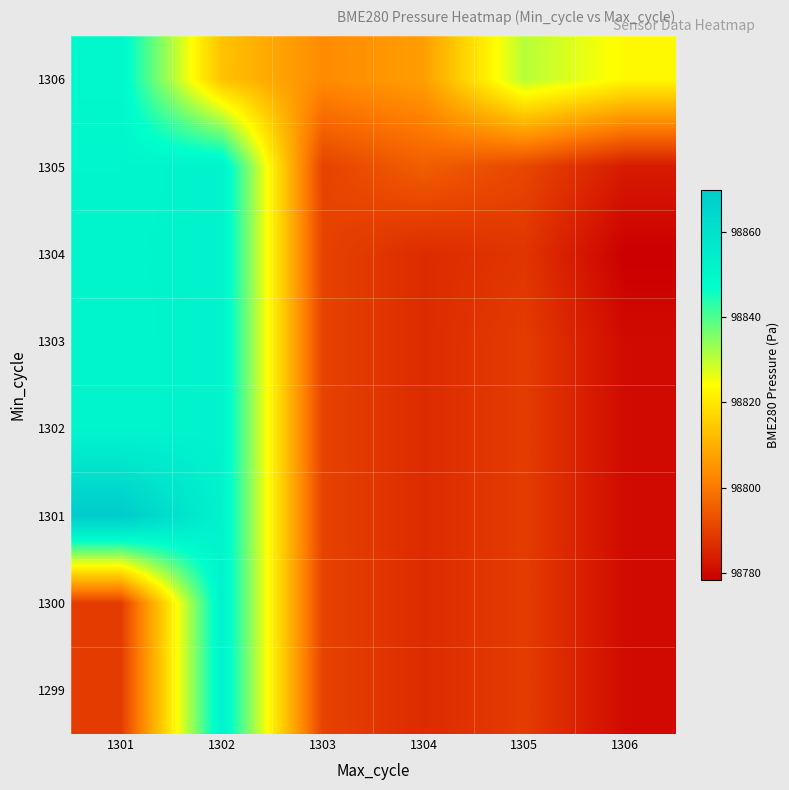

Reading right to left, what are all the values shown in this chart?

1299: 1306=98780.5	1305=98789.4	1304=98786.3	1303=98790.6	1302=98852.1	1301=98789.4
1300: 1306=98780.5	1305=98789.4	1304=98786.3	1303=98790.6	1302=98852.1	1301=98789.4
1301: 1306=98780.5	1305=98789.4	1304=98786.3	1303=98790.6	1302=98852.1	1301=98869.8
1302: 1306=98780.5	1305=98789.4	1304=98786.3	1303=98790.6	1302=98852.1	1301=98851.0
1303: 1306=98780.5	1305=98789.4	1304=98786.3	1303=98790.6	1302=98852.1	1301=98851.0
1304: 1306=98778.4	1305=98788.1	1304=98786.3	1303=98790.6	1302=98852.1	1301=98851.2
1305: 1306=98783.4	1305=98791.3	1304=98795.4	1303=98790.6	1302=98852.1	1301=98850.9
1306: 1306=98823.1	1305=98830.6	1304=98806.8	1303=98803.5	1302=98813.3	1301=98849.7